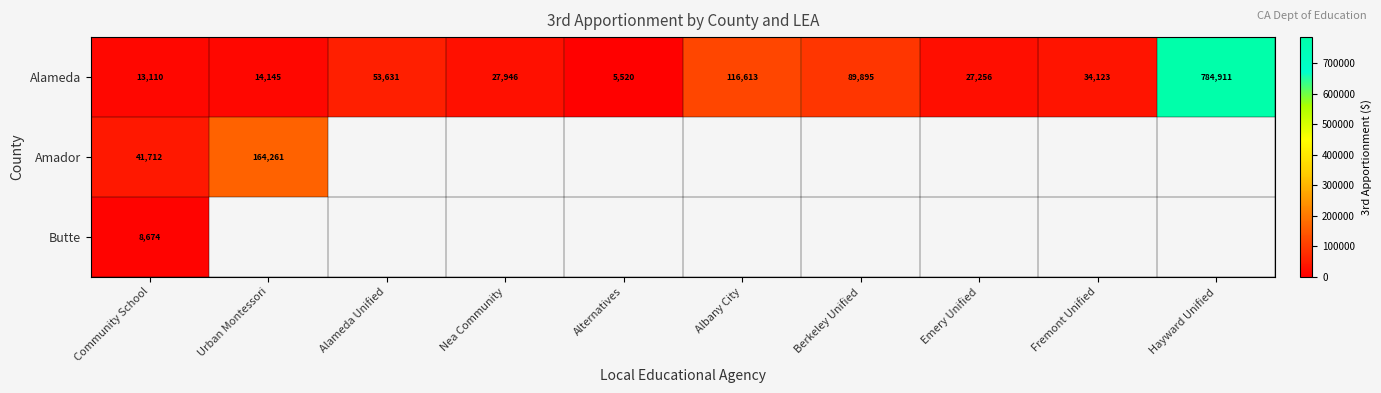

At which category is the sum across all series the highest?

Community School